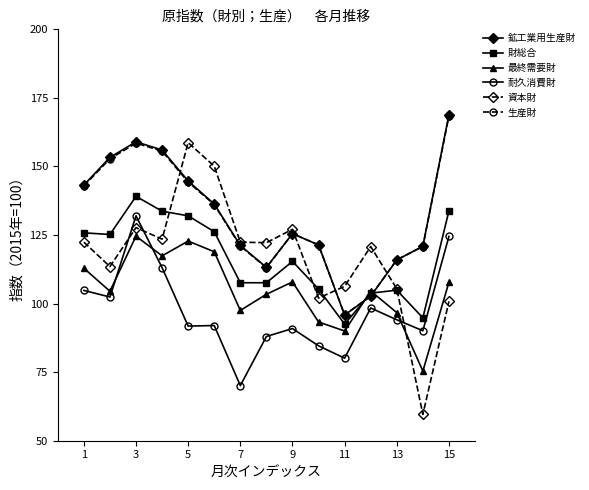

What is the value of the 財総合 point at the 8th from the left?

107.6